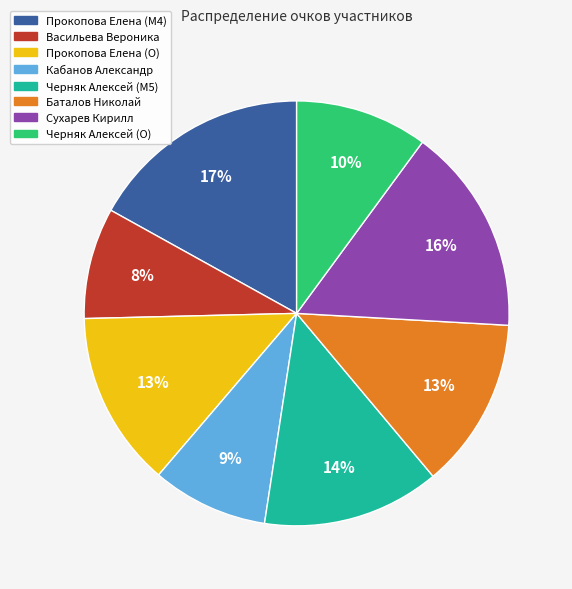

True or false: Прокопова Елена (O) accounts for 13% of the total.

True